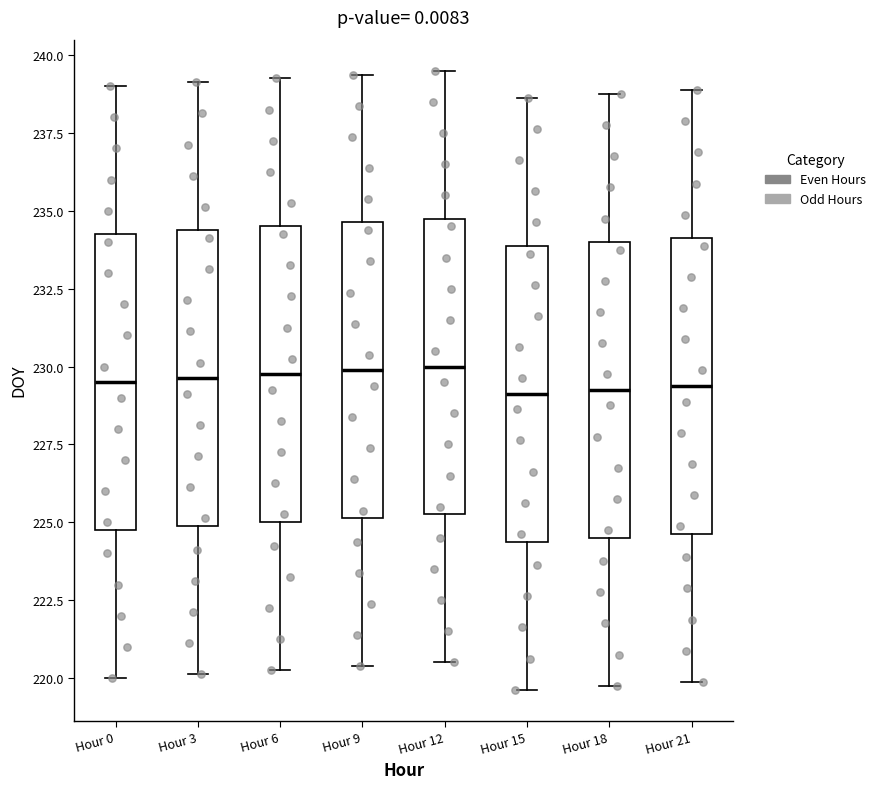

Reading left to right, read every box against the y-axis: the position of its median line, the range the box covers, and the ends of its whiskers. The values are not printed on the chart, so give them approximately, as read against the axis.

Hour 0: median 229.5, box 225.0 to 234.5, whiskers 220.0 to 239.0
Hour 3: median 229.5, box 225.0 to 234.5, whiskers 220.0 to 239.0
Hour 6: median 230.0, box 225.0 to 234.5, whiskers 220.5 to 239.5
Hour 9: median 230.0, box 225.0 to 234.5, whiskers 220.5 to 239.5
Hour 12: median 230.0, box 225.5 to 235.0, whiskers 220.5 to 239.5
Hour 15: median 229.0, box 224.5 to 234.0, whiskers 219.5 to 238.5
Hour 18: median 229.5, box 224.5 to 234.0, whiskers 220.0 to 239.0
Hour 21: median 229.5, box 224.5 to 234.0, whiskers 220.0 to 239.0